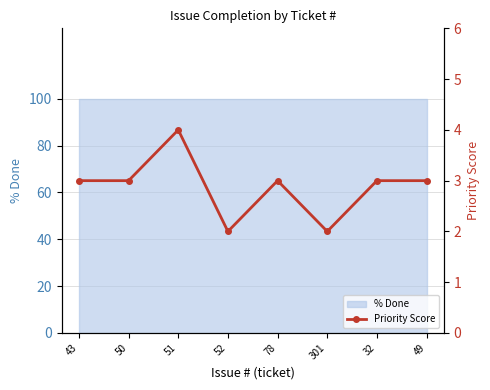

Reading right to left, what are all the values shown in this chart?

3	3	2	3	2	4	3	3